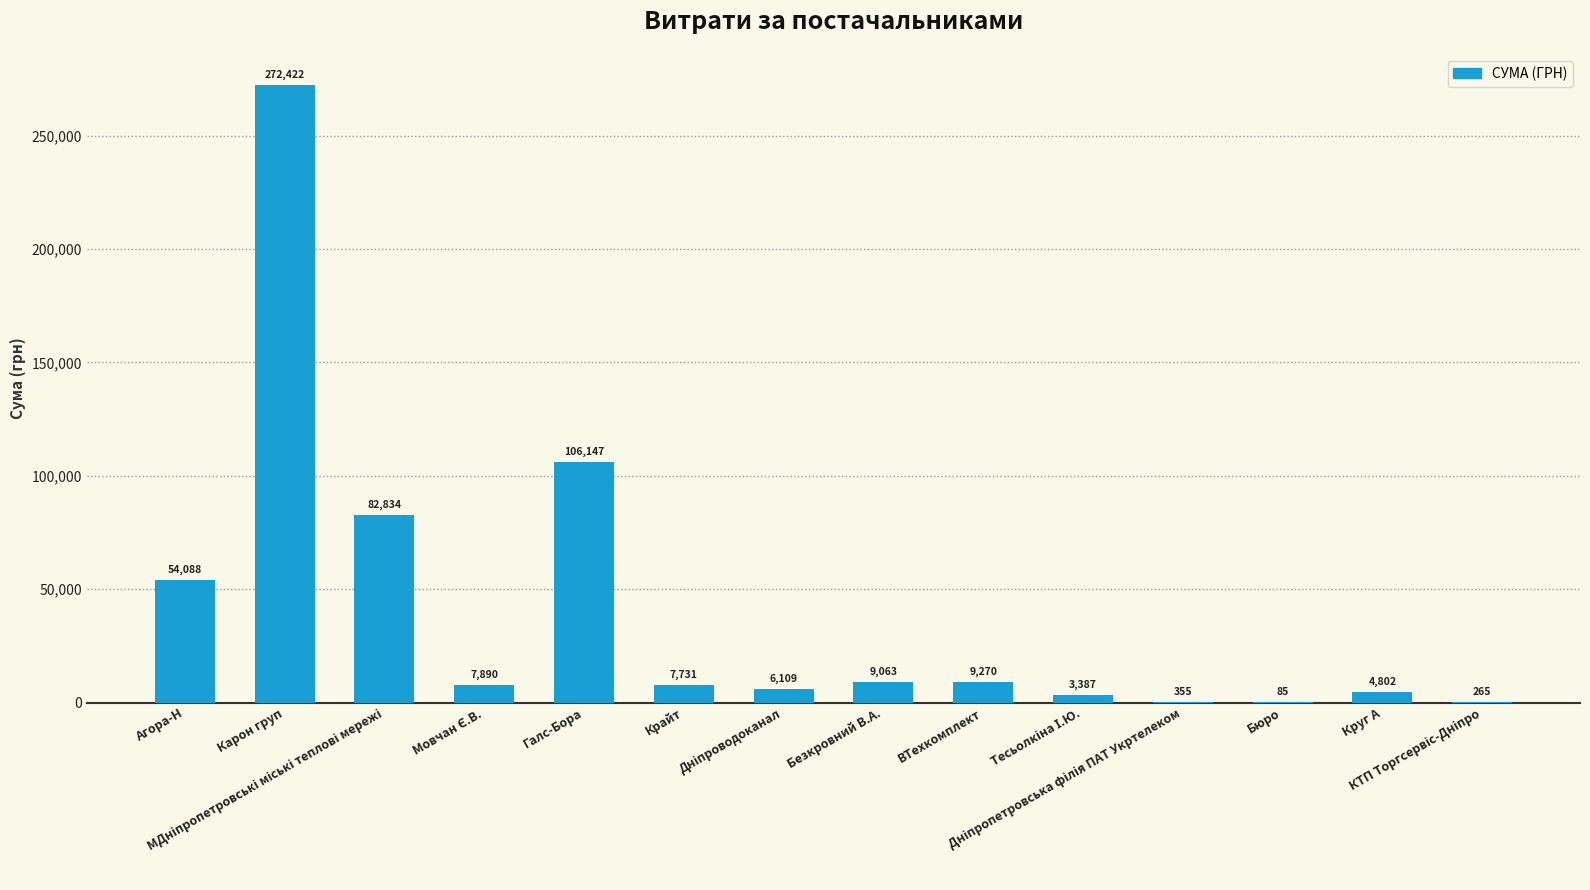

What is the maximum value shown in the chart?

272422.2